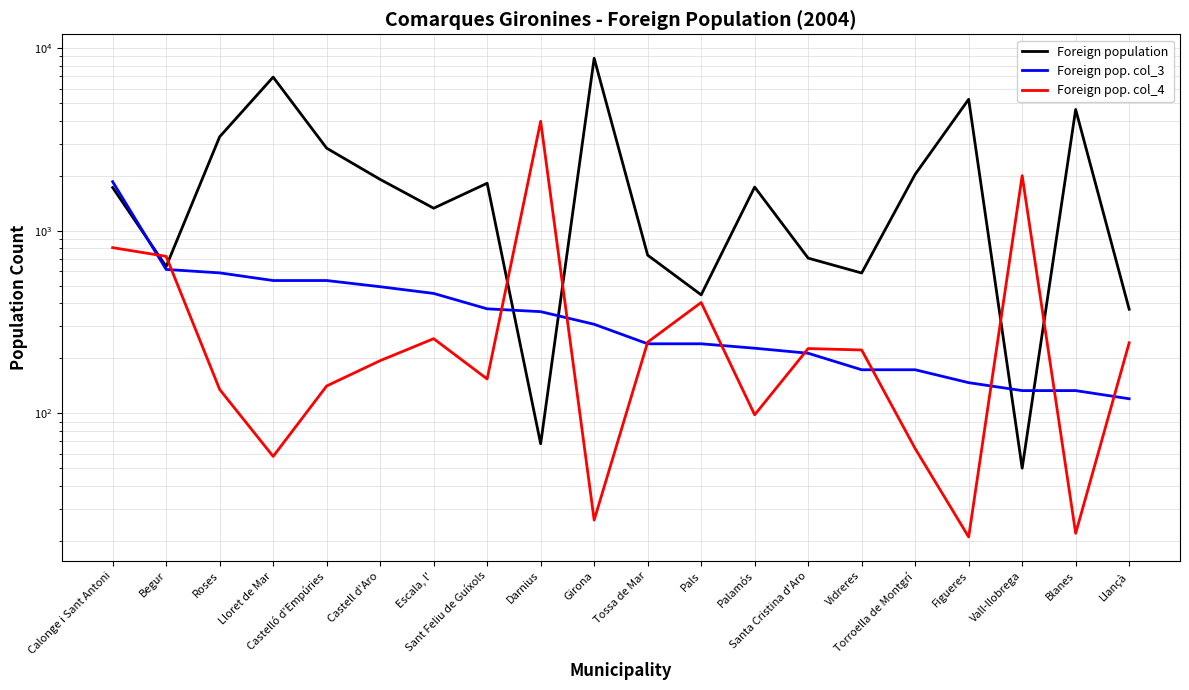

What is the sum of all Foreign pop. col_3 values?

7904